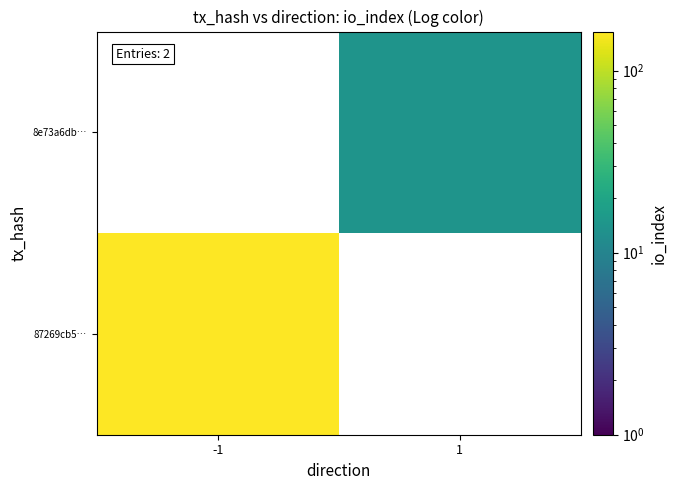

Which category has the highest value across all series?

-1